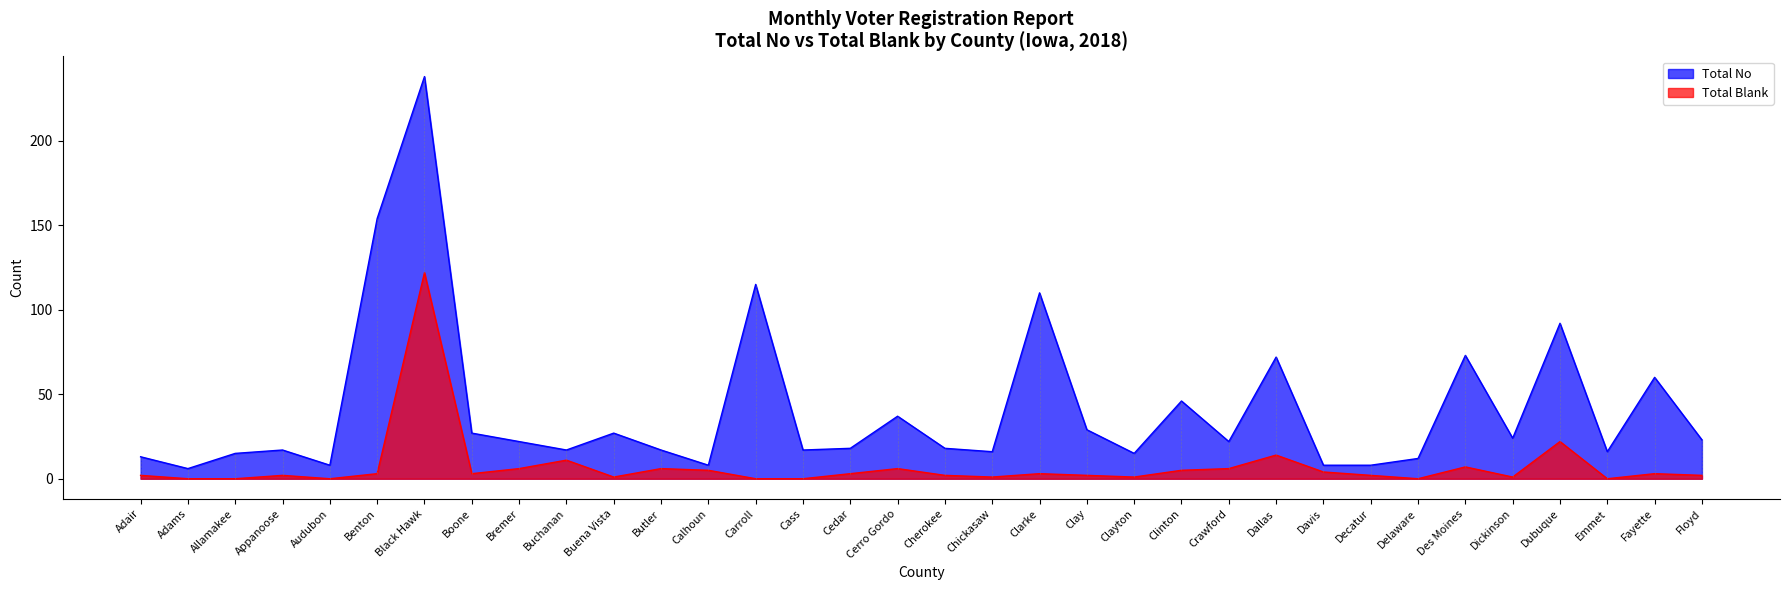

At how many categories does at least one series exceed 15?

25